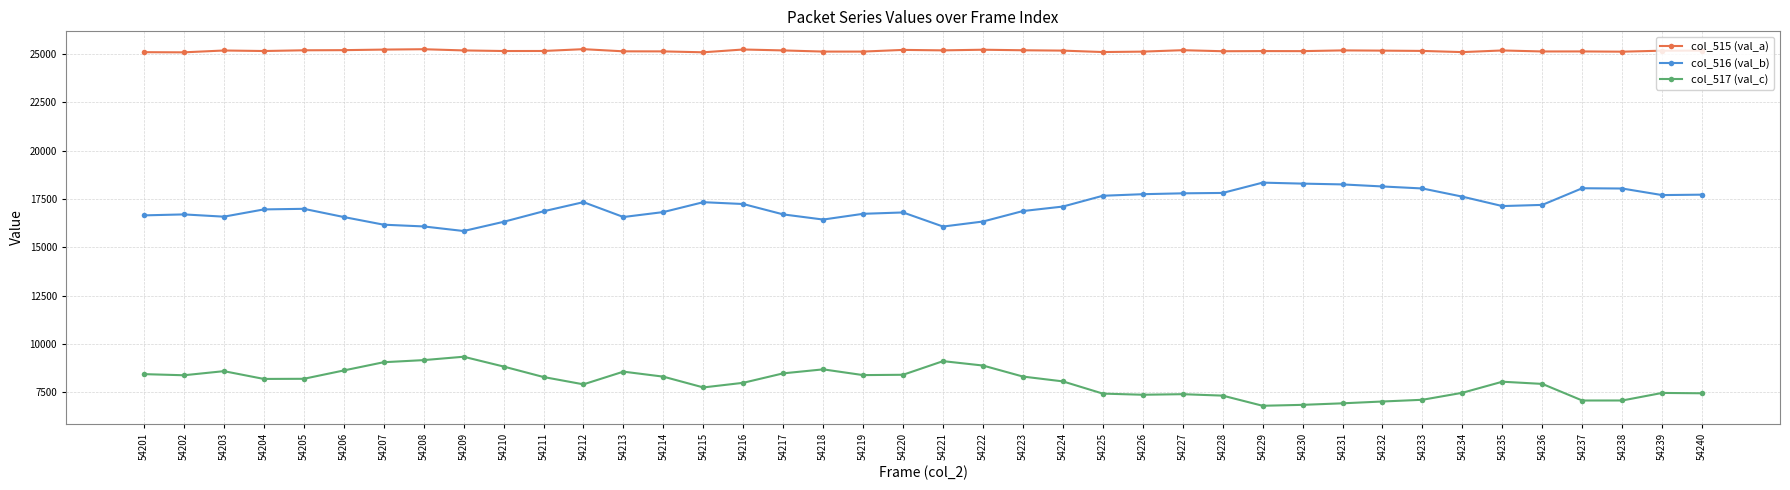

Which category has the highest value in the col_517 (val_c) series?

54209